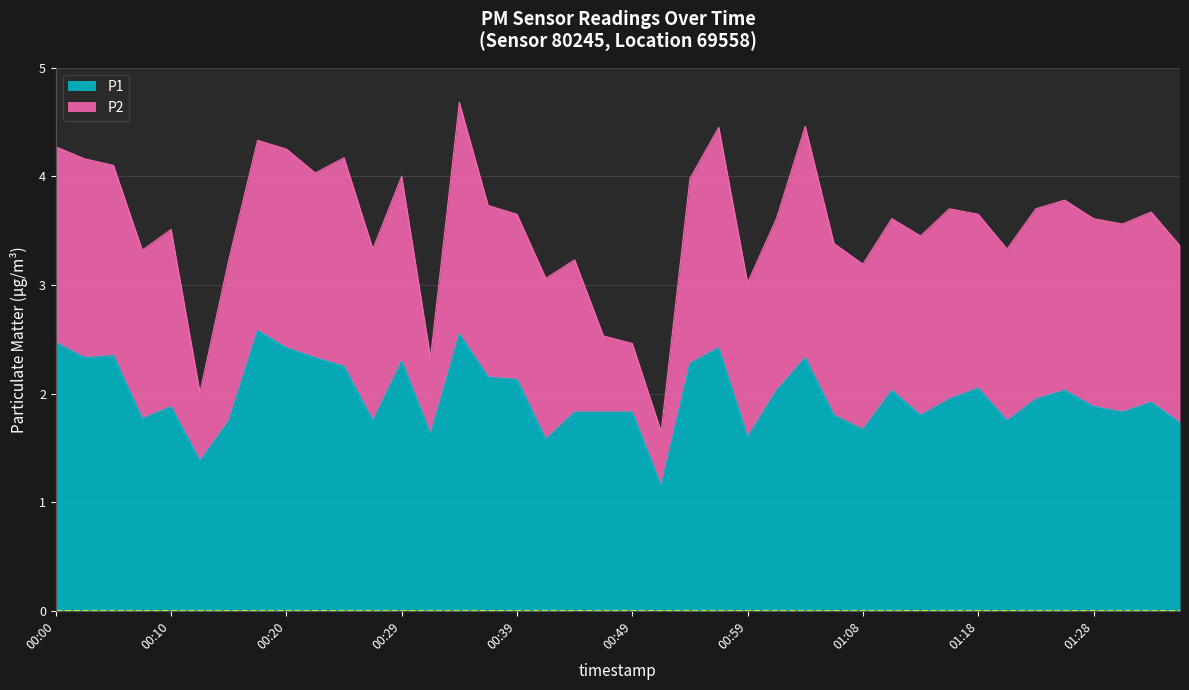

Rank the categories by value from lowest to highest.

00:51, 00:12, 00:42, 00:59, 00:32, 01:08, 01:35, 00:15, 00:27, 01:21, 00:07, 01:06, 01:13, 00:44, 00:46, 00:49, 01:30, 00:10, 01:28, 01:33, 01:16, 01:23, 01:01, 01:11, 01:25, 01:18, 00:39, 00:37, 00:25, 00:54, 00:29, 00:02, 00:22, 01:04, 00:05, 00:20, 00:56, 00:00, 00:34, 00:17